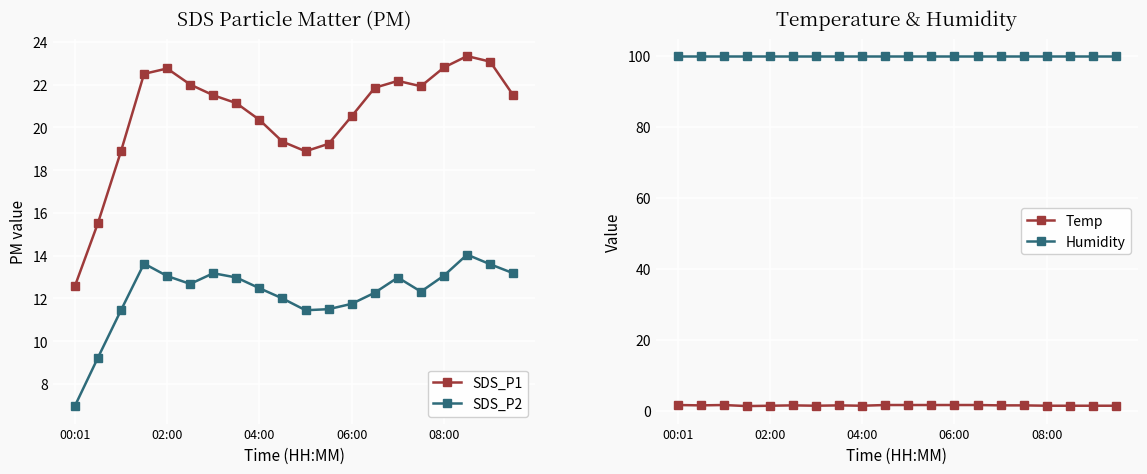

The value of SDS_P1 at 13 is 21.9. True or false?

True